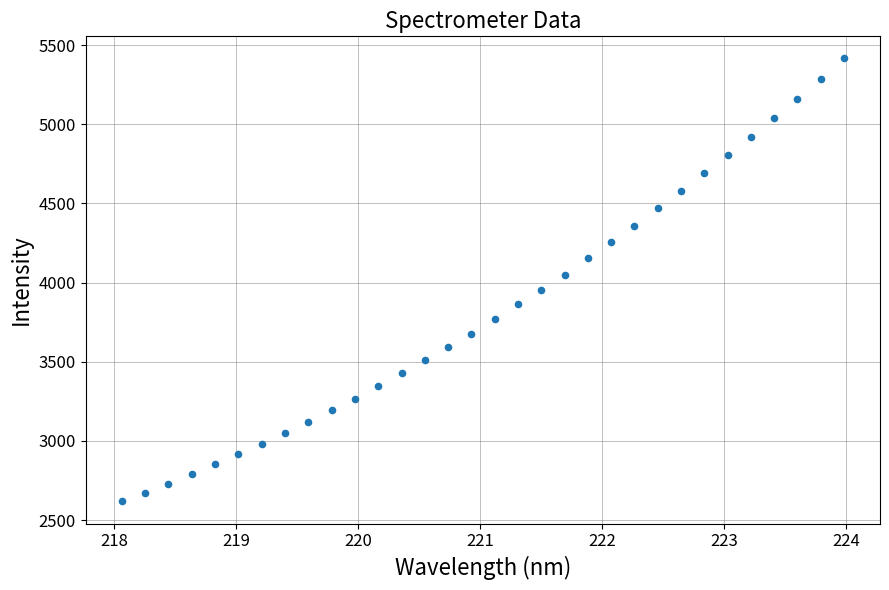

What is the range of Y values (max minus min)?

2797.8